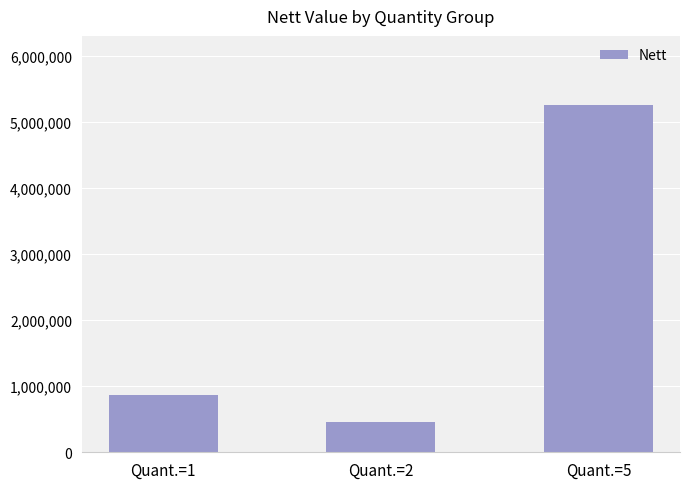

Reading left to right, what are all the values shown in this chart?

859164	454074	5249516